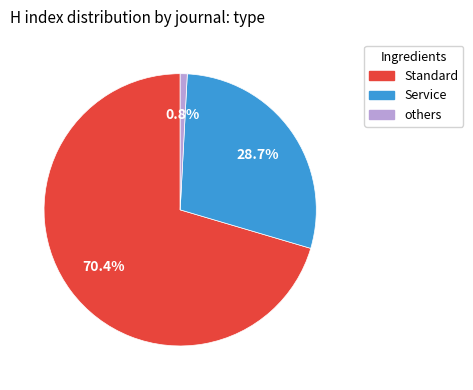

Does any single category account for the majority?

Yes